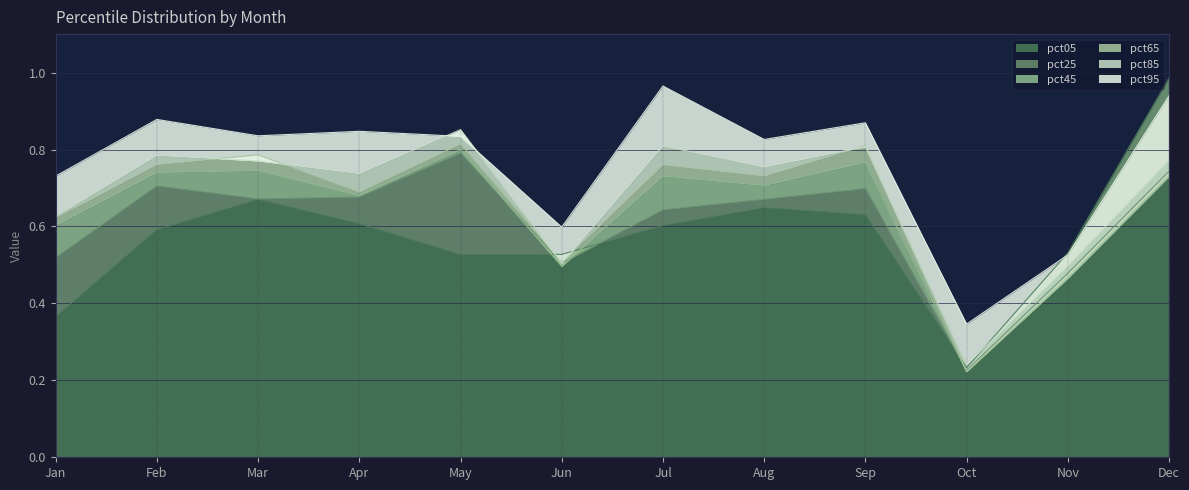

List the labels in order of pct45 value, largest first.

May, Sep, Mar, Feb, Jul, Dec, Aug, Apr, Jan, Jun, Nov, Oct